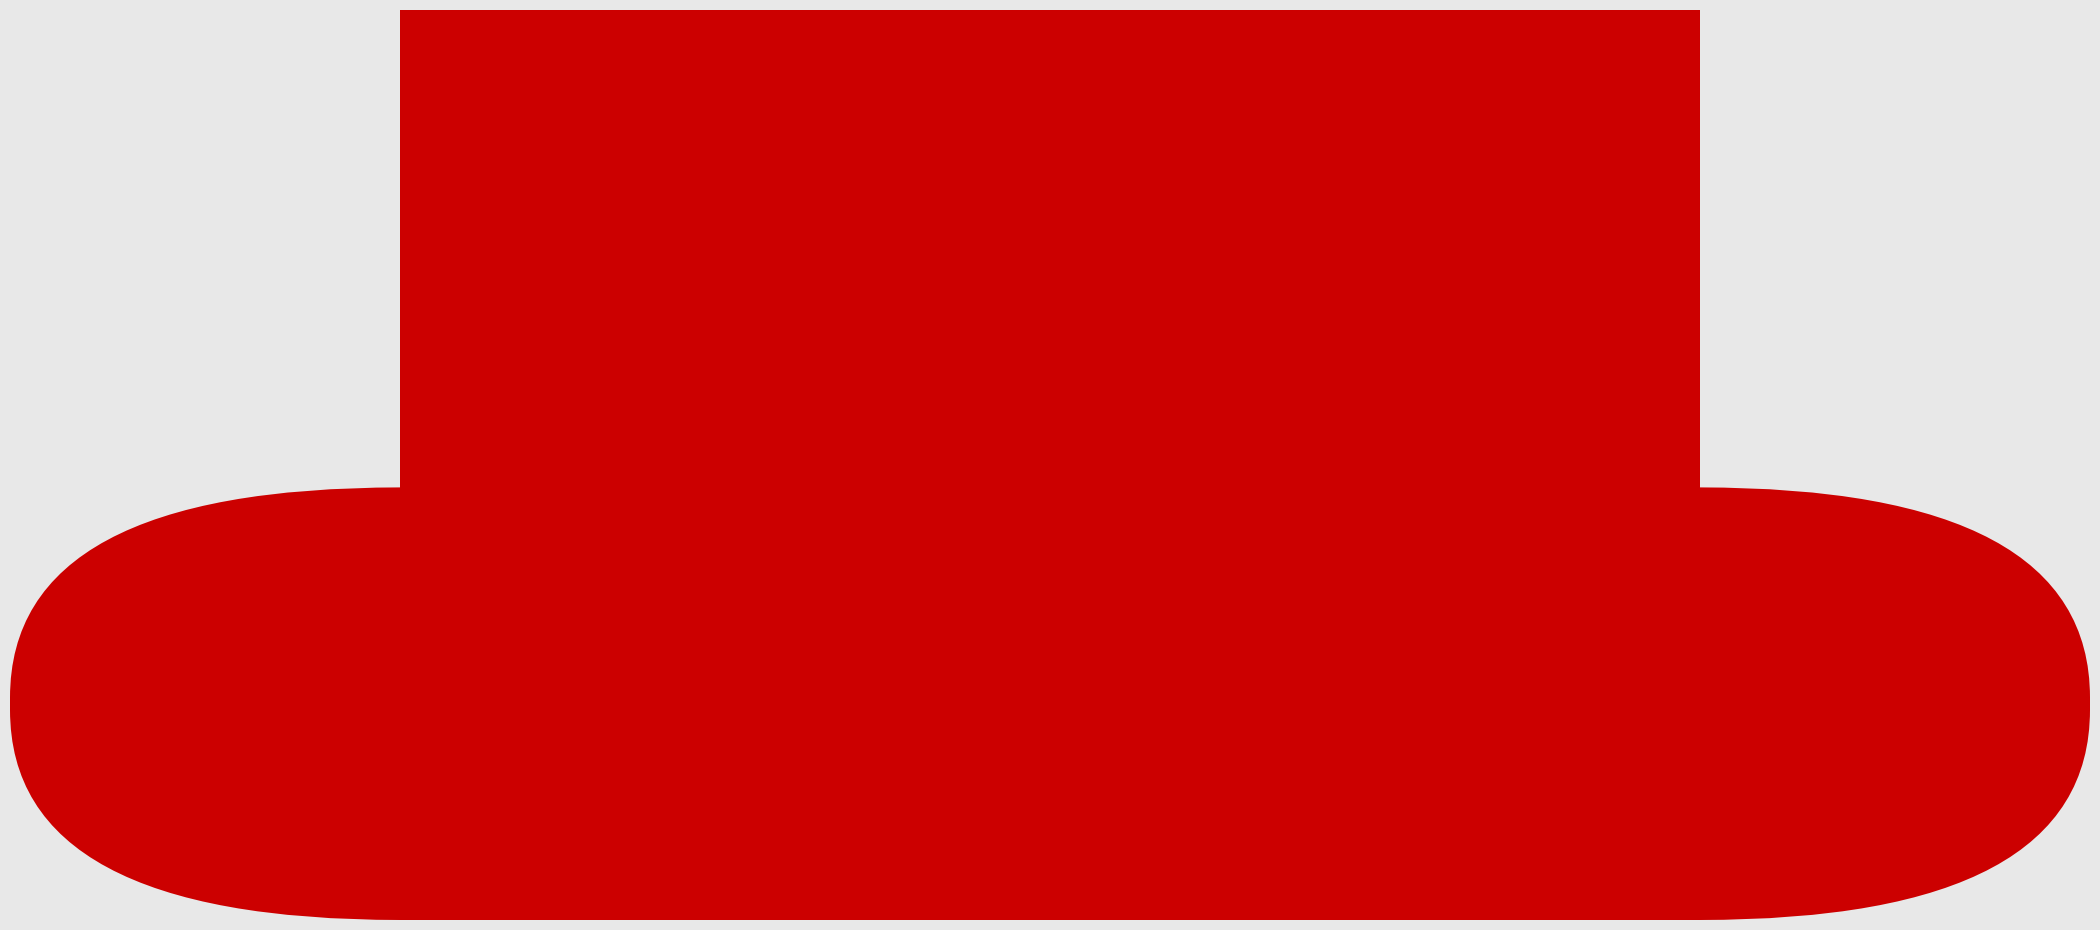

What is the label of the 7th bar from the left?

20813